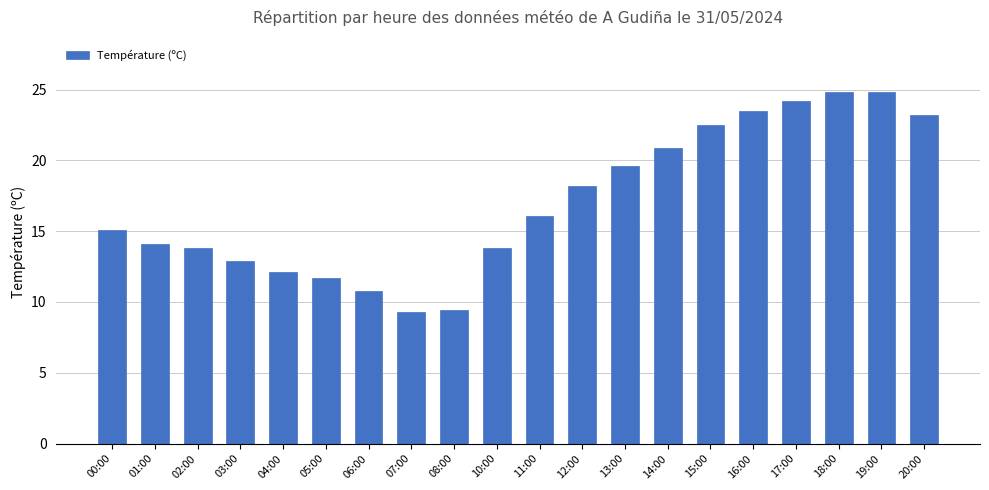

Read the value at 16:00.

23.5